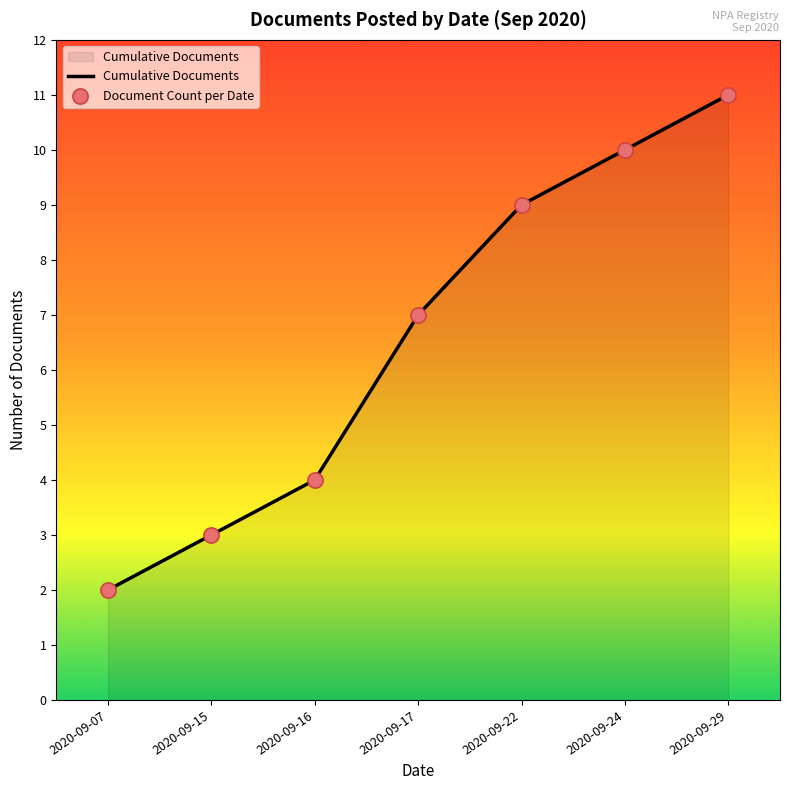

Where is the data nearest to the value 6?

2020-09-17